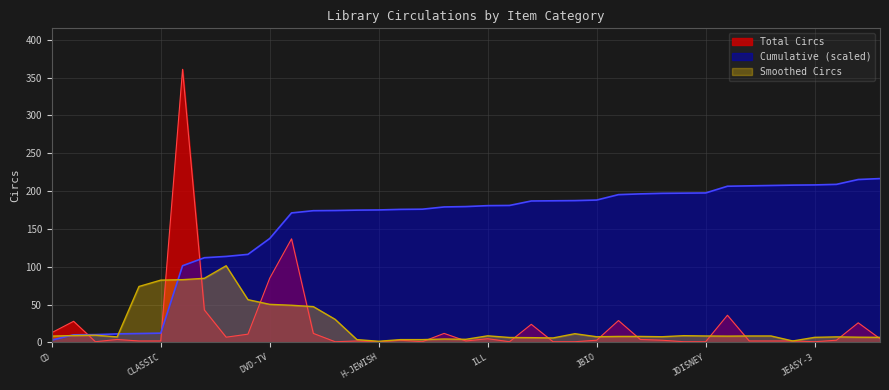

Reading left to right, transcribe all the data shown in this chart.

CD=13	CD-BOOK=28	CD-BOOKFIC=1	CD-BOOKMYS=4	CD-BOOKNF=2	CLASSIC=2	DVD=361	DVD-BLURAY=43	DVD-FEATUR=7	DVD-NF=11	DVD-TV=85	FICTION-BK=137	GAME-VID=12	H-CHRISTMA=1	H-EASTER=2	H-JEWISH=1	H-MOTHERS=3	H-THANKSGV=1	H-VALENTIN=12	HOLIDAY=2	ILL=5	INFO-DESK=1	J1-2-3=24	JABC=1	JBIN=1	JBIO=3	JBOARD-BK=29	JCD=4	JCD-BOOK=3	JCD-N-BK=1	JDISNEY=1	JDVD=36	JDVD-ALL=2	JDVD-NONF=2	JEASY-1=2	JEASY-3=1	JEASY-READ=3	JFICTION=26	JGAME=5